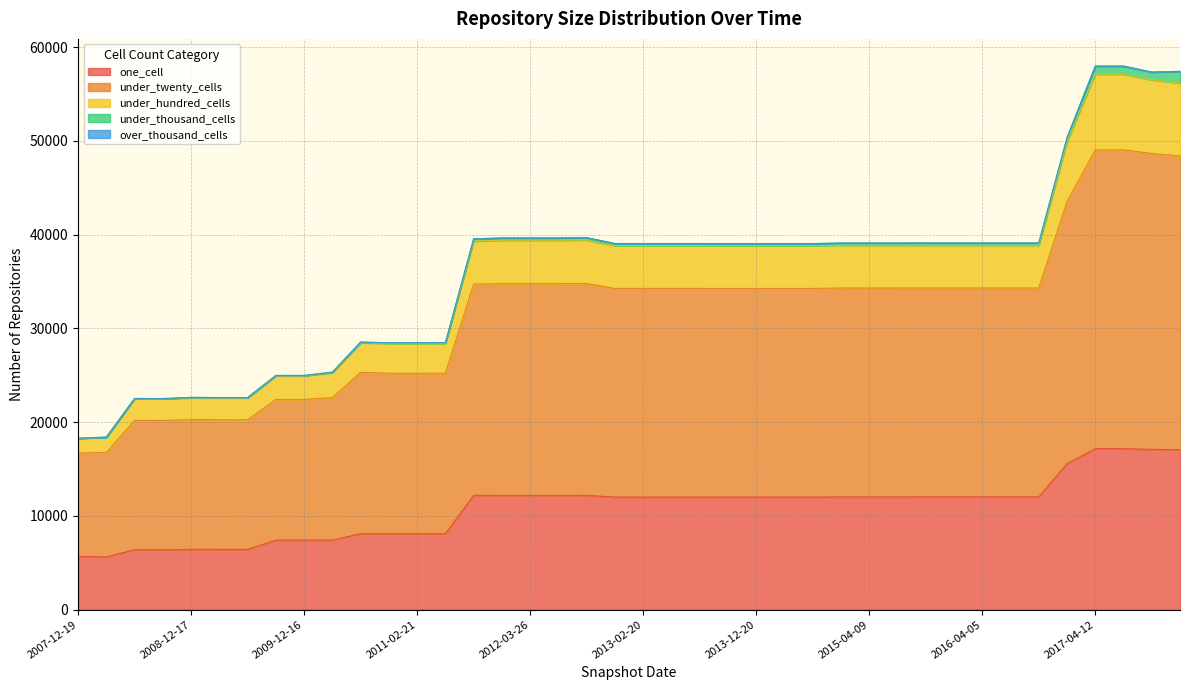

How many interior local peaks does the under_hundred_cells series have?

4